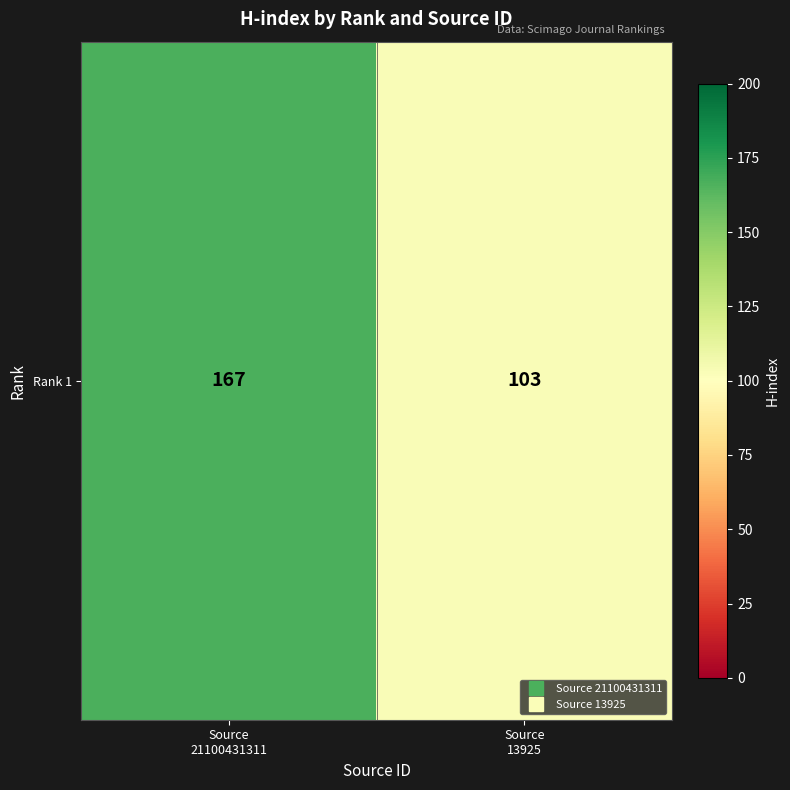

What is the difference between the maximum and minimum values?

64